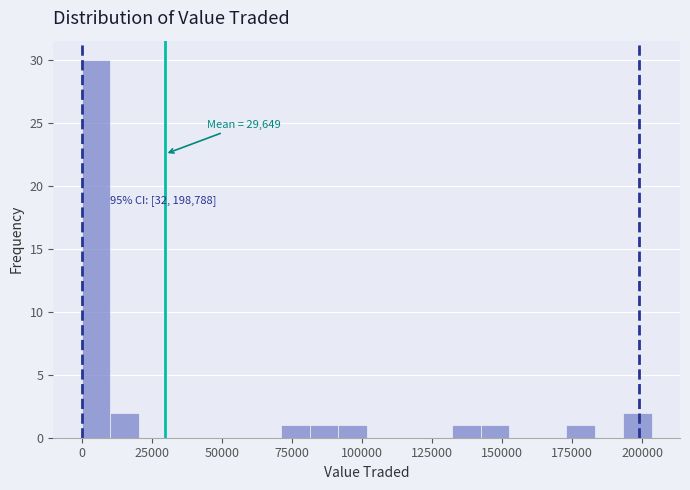

Around what value on the x-axis is the tallest bar? Give the approximate position of its centre, as read against the axis.

5000